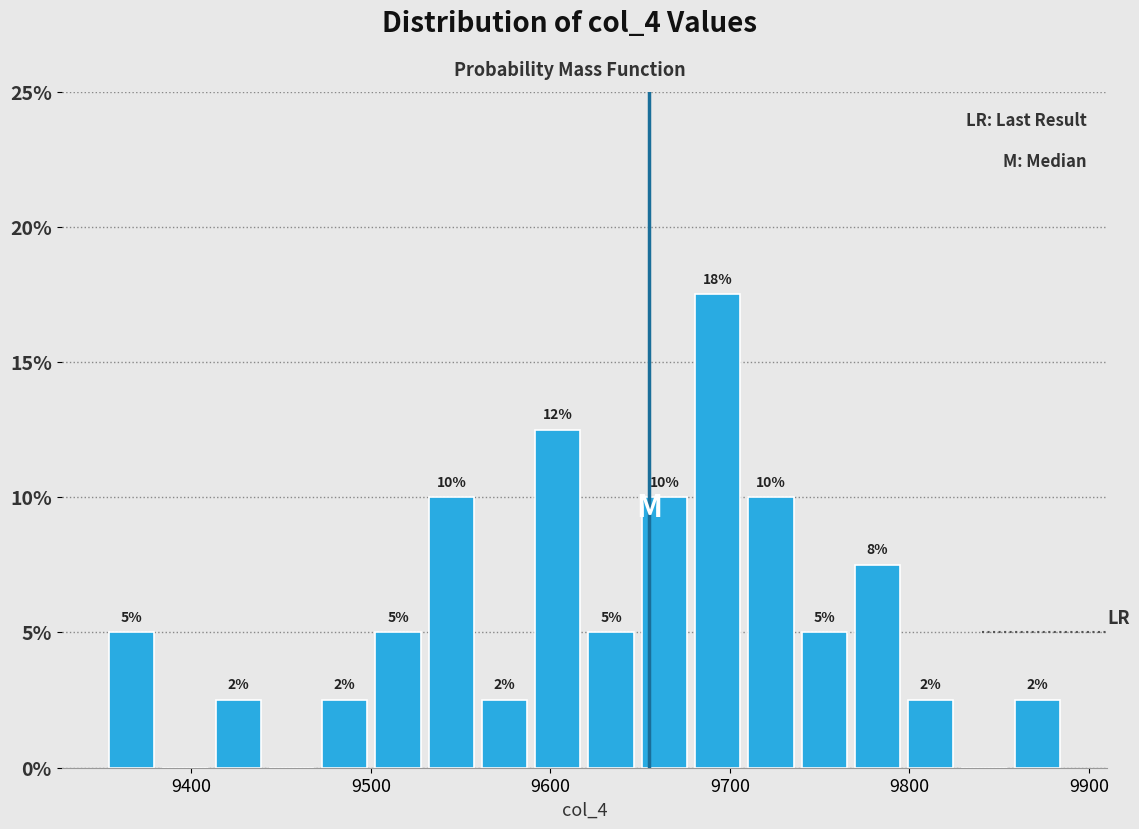

Around what value on the x-axis is the tallest bar? Give the approximate position of its centre, as read against the axis.

9690